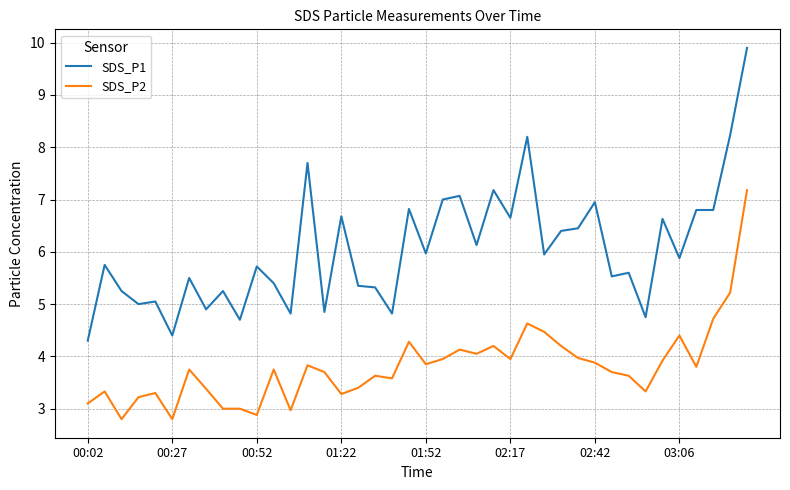

List the series in order of their overall mean, lowest first.

SDS_P2, SDS_P1